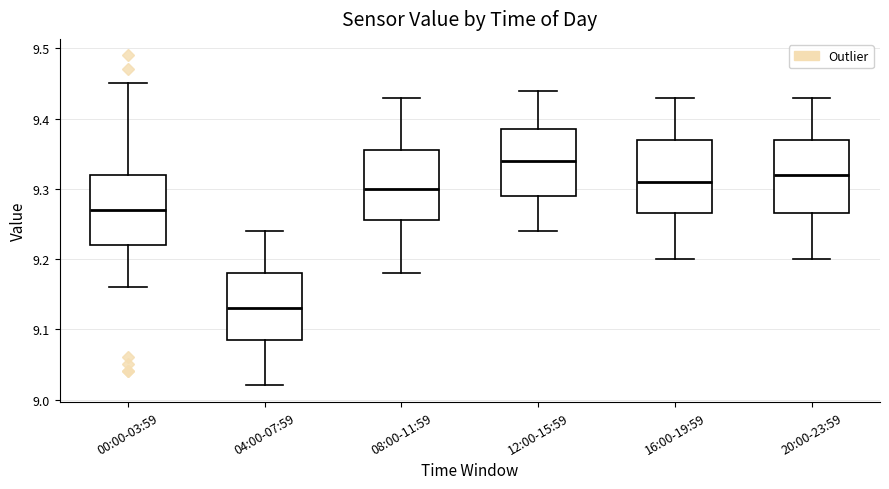

Which box has the highest median line?

12:00-15:59